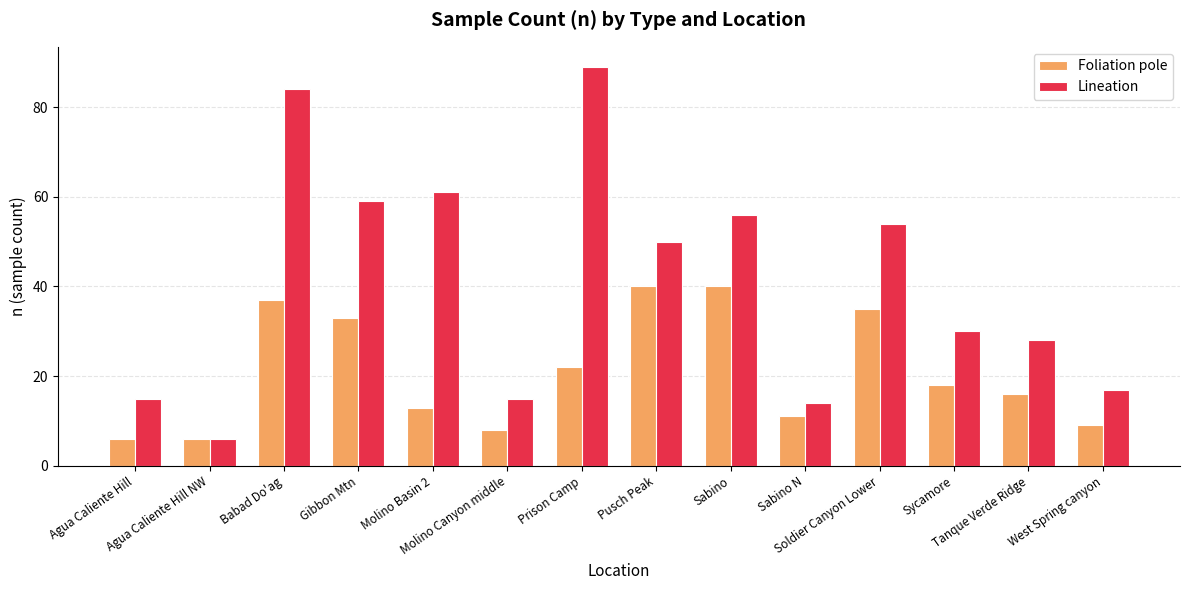

Reading left to right, extract all data points from this chart.

Foliation pole: 6	6	37	33	13	8	22	40	40	11	35	18	16	9
Lineation: 15	6	84	59	61	15	89	50	56	14	54	30	28	17